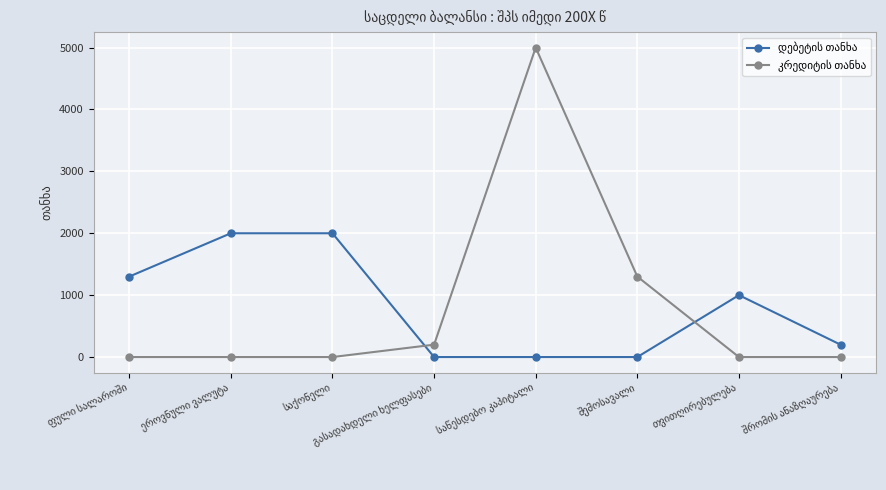

At how many categories does at least one series exceed 468?

6